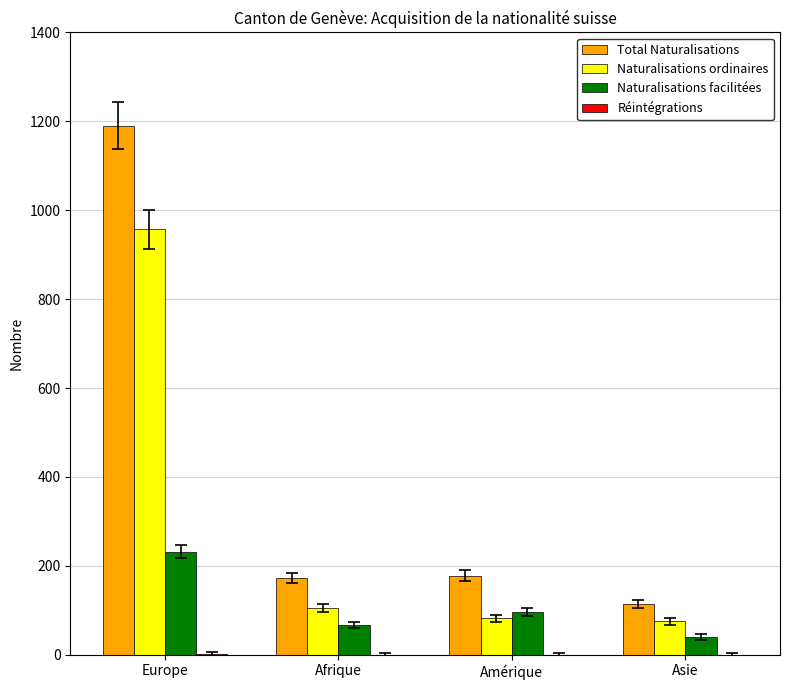

The Total Naturalisations series shows 118 at Amérique. True or false?

False